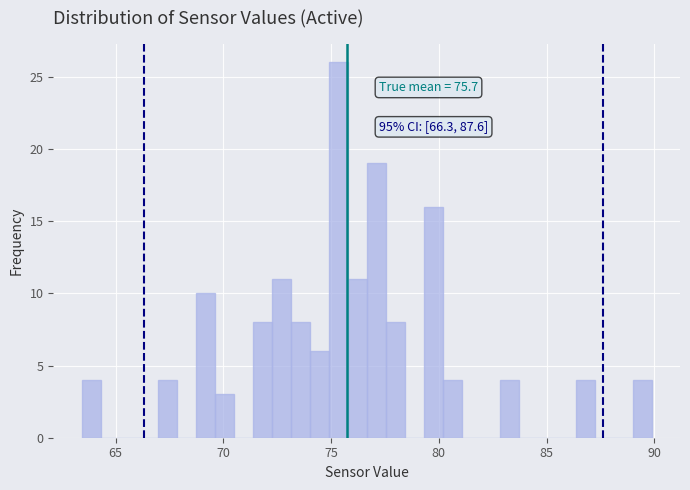

Read against the x-axis, roughly where is the centre of the tallest bar?

75.5